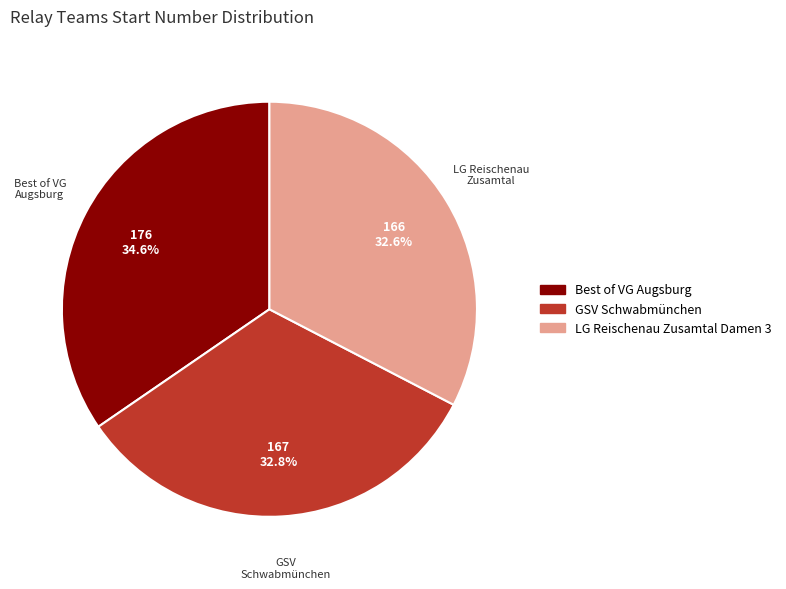

To the nearest percent, what percentage of the pie is GSV Schwabmünchen?

33%